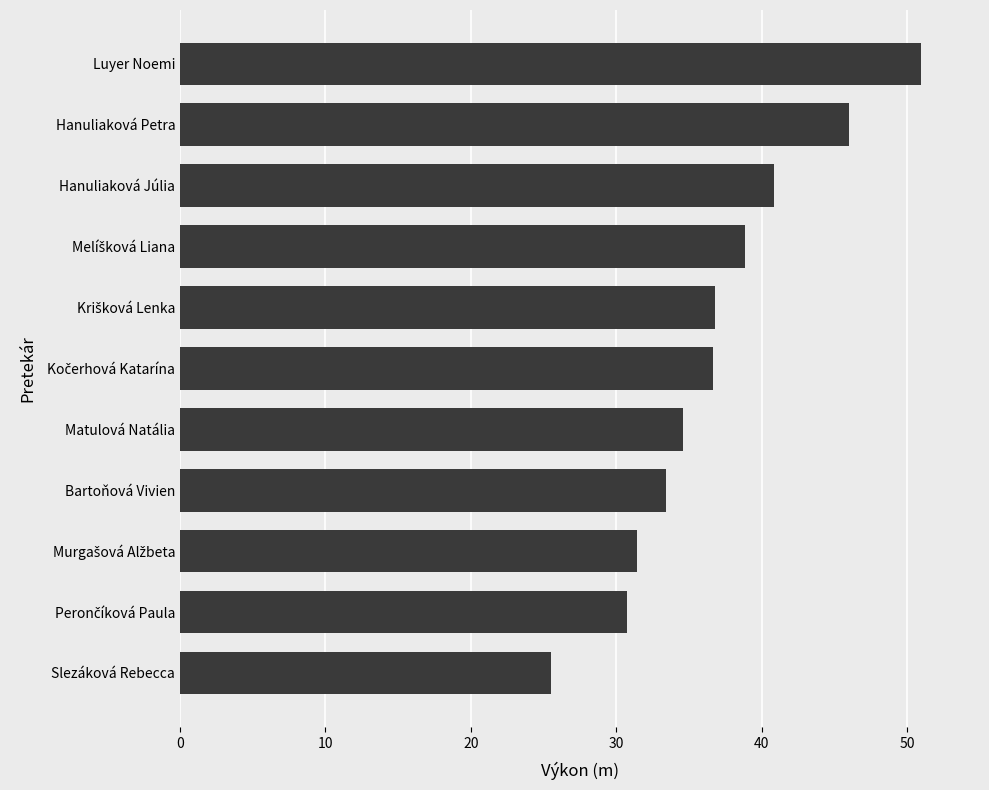

What is the sum of the values at Luyer Noemi and Slezáková Rebecca?

76.5